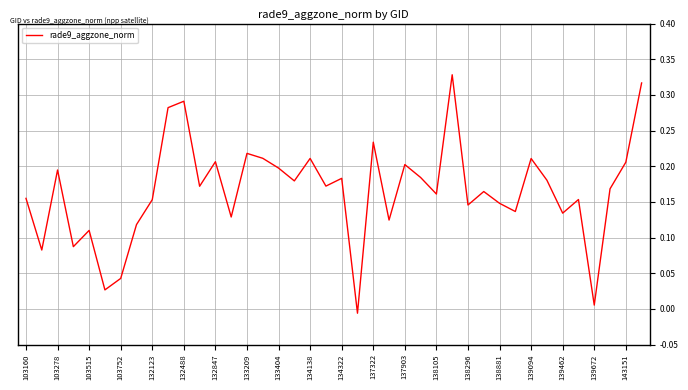

What is the difference between the maximum and minimum values?

0.3